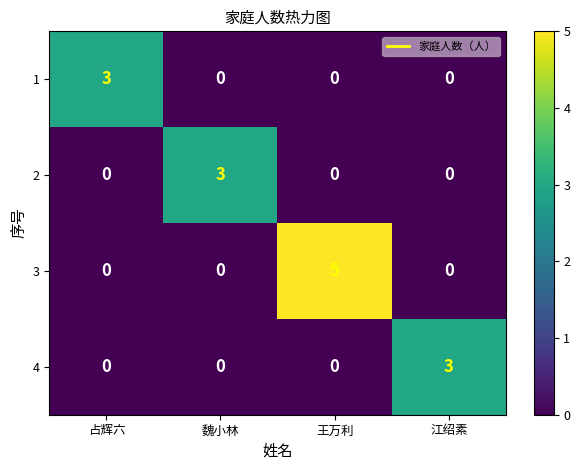

Reading left to right, what are all the values shown in this chart?

1: 3	0	0	0
2: 0	3	0	0
3: 0	0	5	0
4: 0	0	0	3